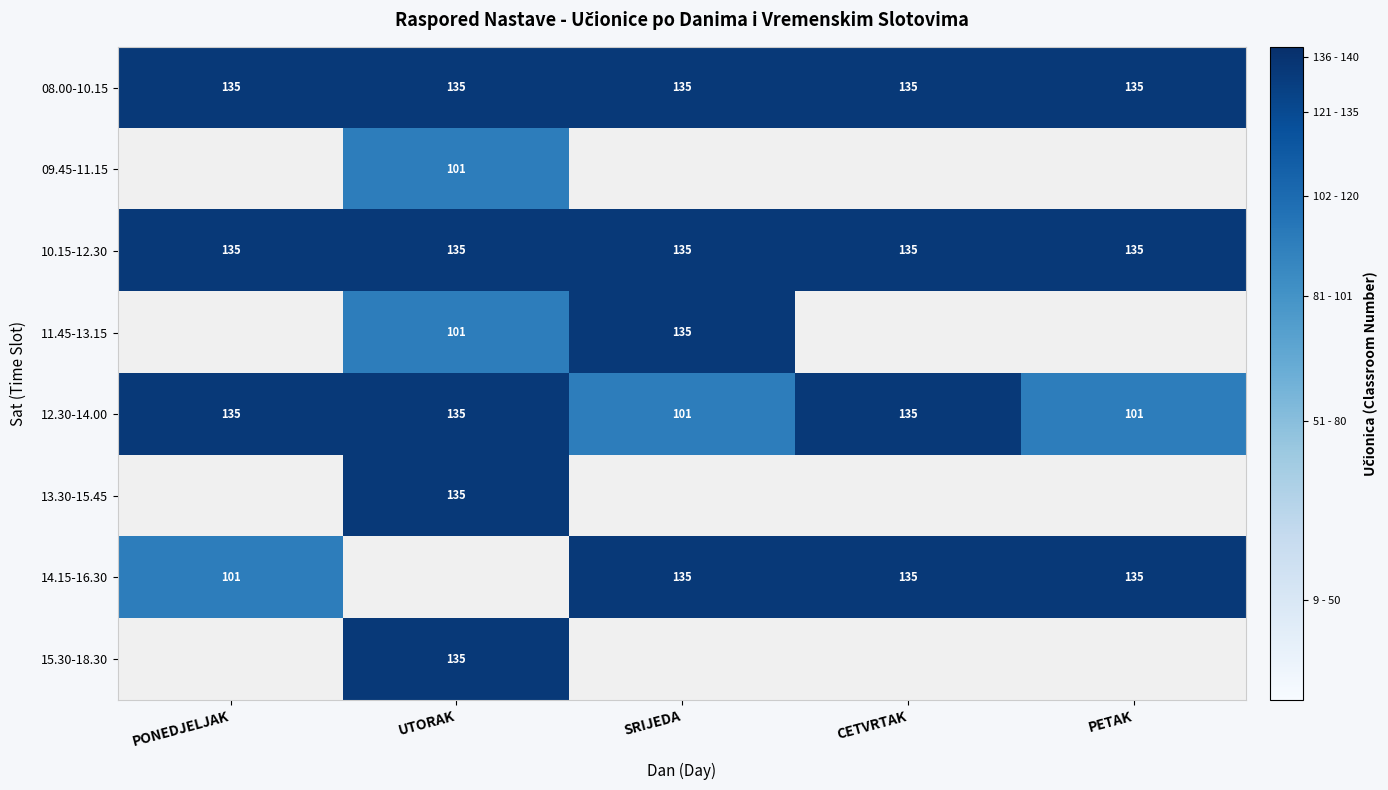

Count the 12.30-14.00 values in the range 101 to 135.

5